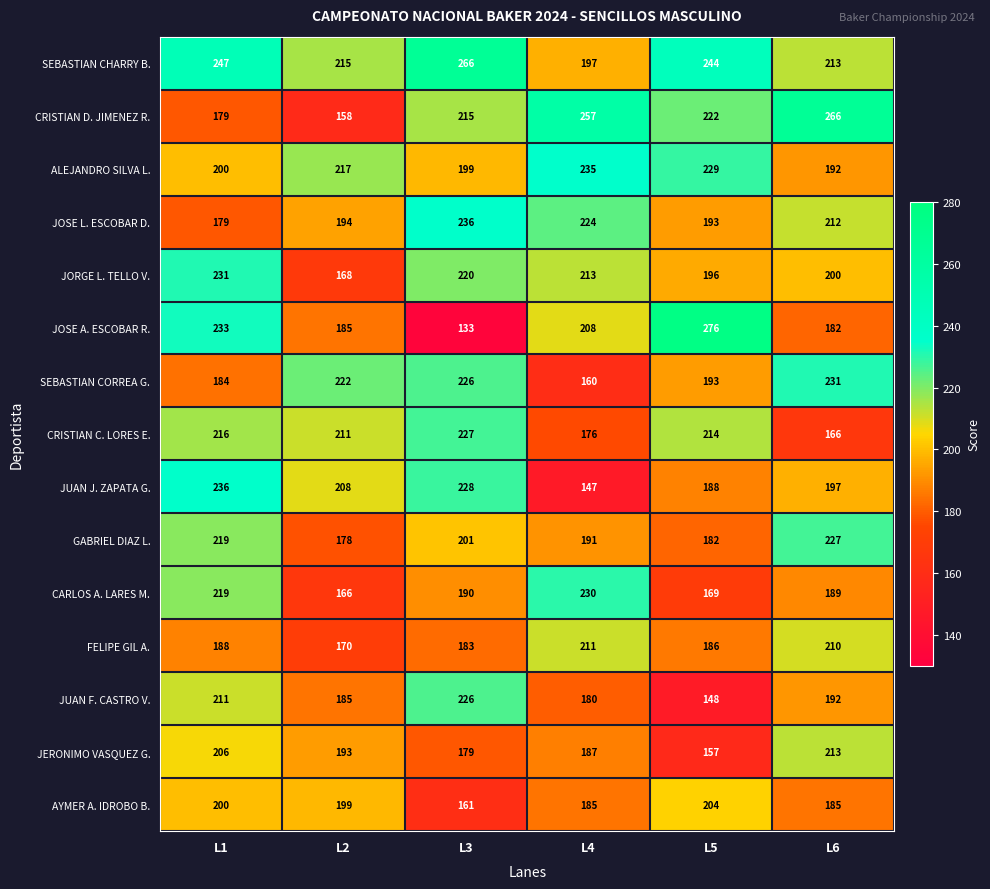

Which category has the lowest value in the SEBASTIAN CORREA G. series?

L4